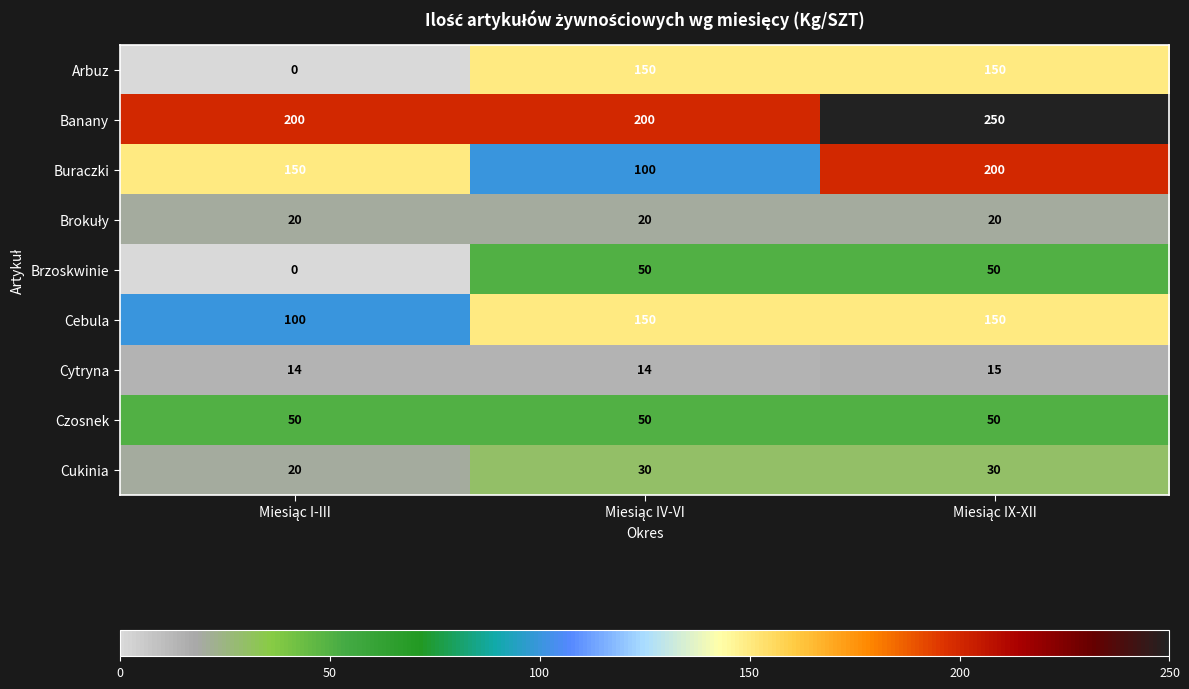

Count the Cukinia values in the range 20 to 30.

3